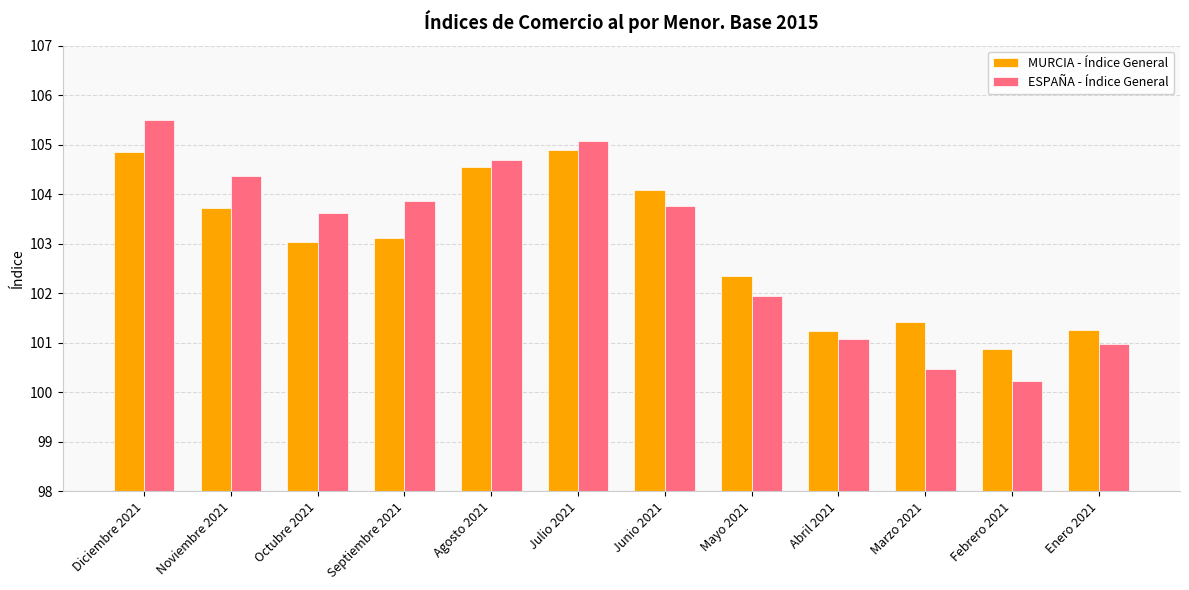

Which series has the largest range (max minus min)?

ESPAÑA - Índice General